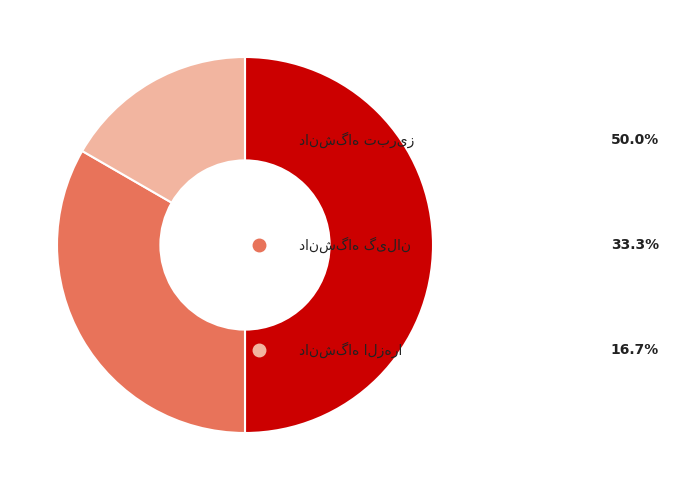

How many segments does this pie chart have?

3